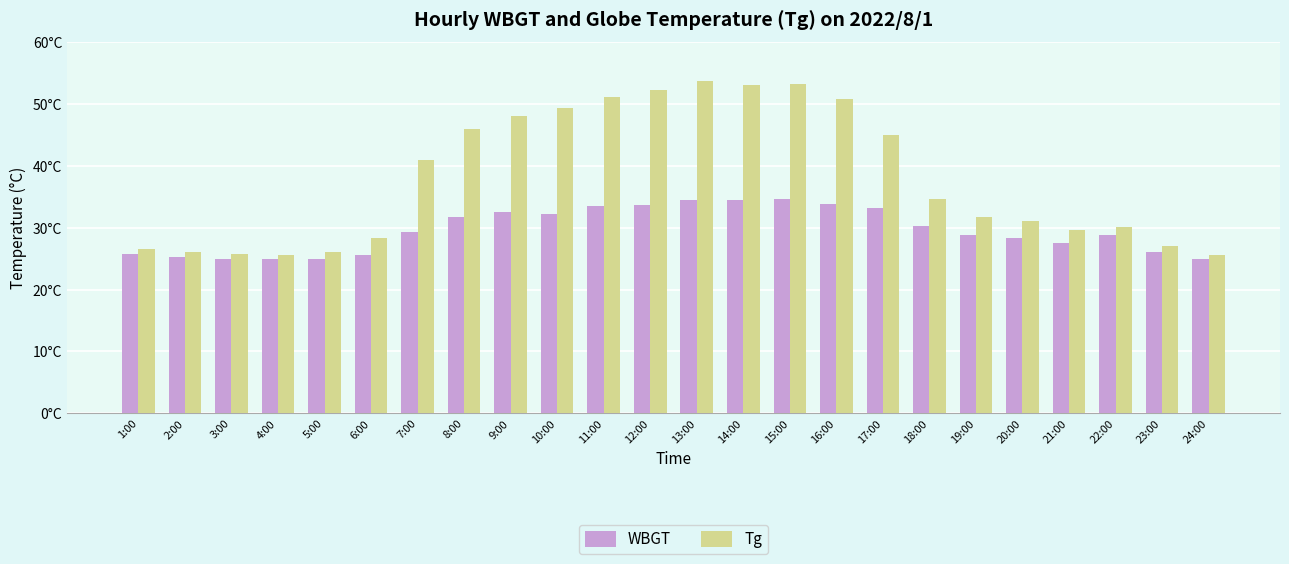

What is the maximum value for Tg?

53.7